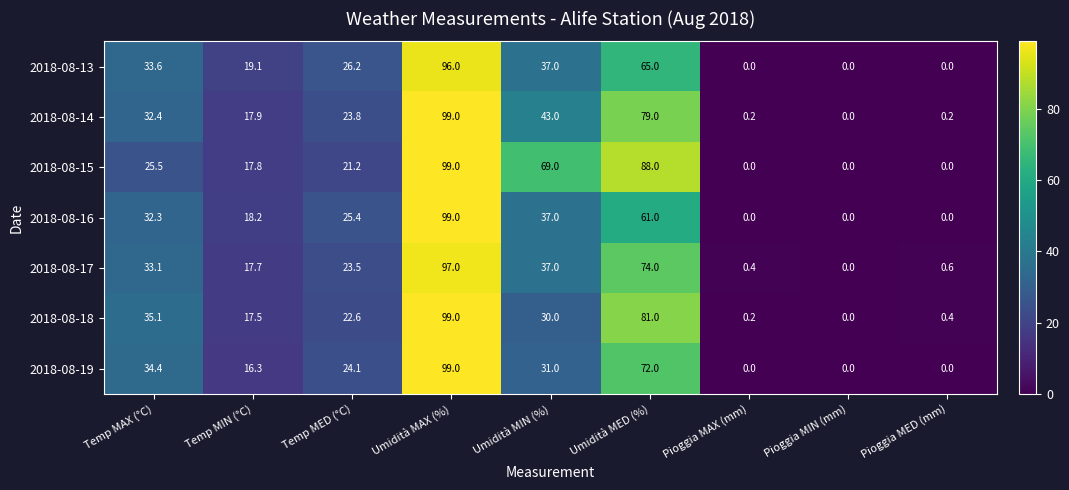

What is the sum of all 2018-08-14 values?

295.5